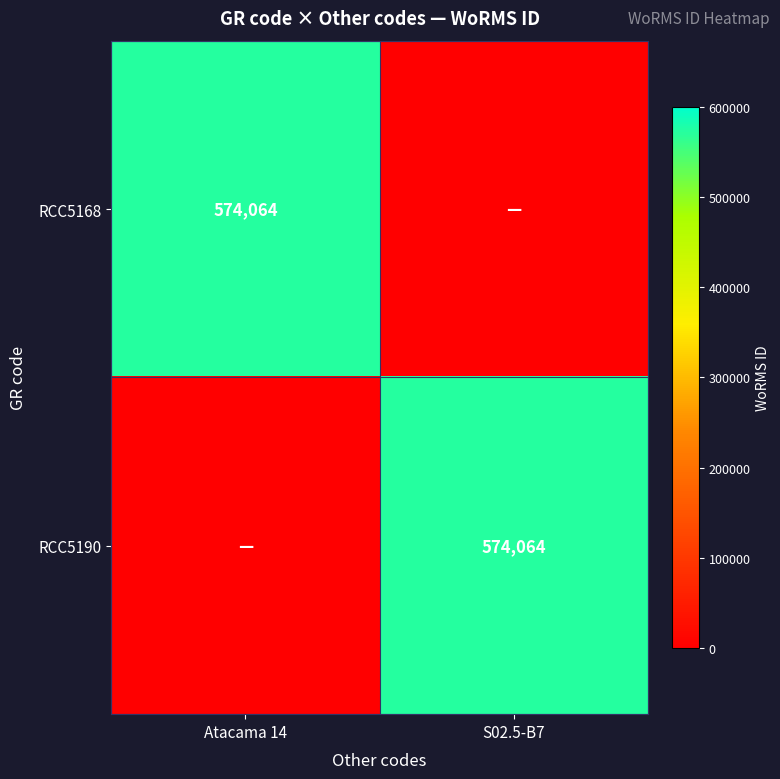

True or false: RCC5190 has a value of 829296 at S02.5-B7.

False